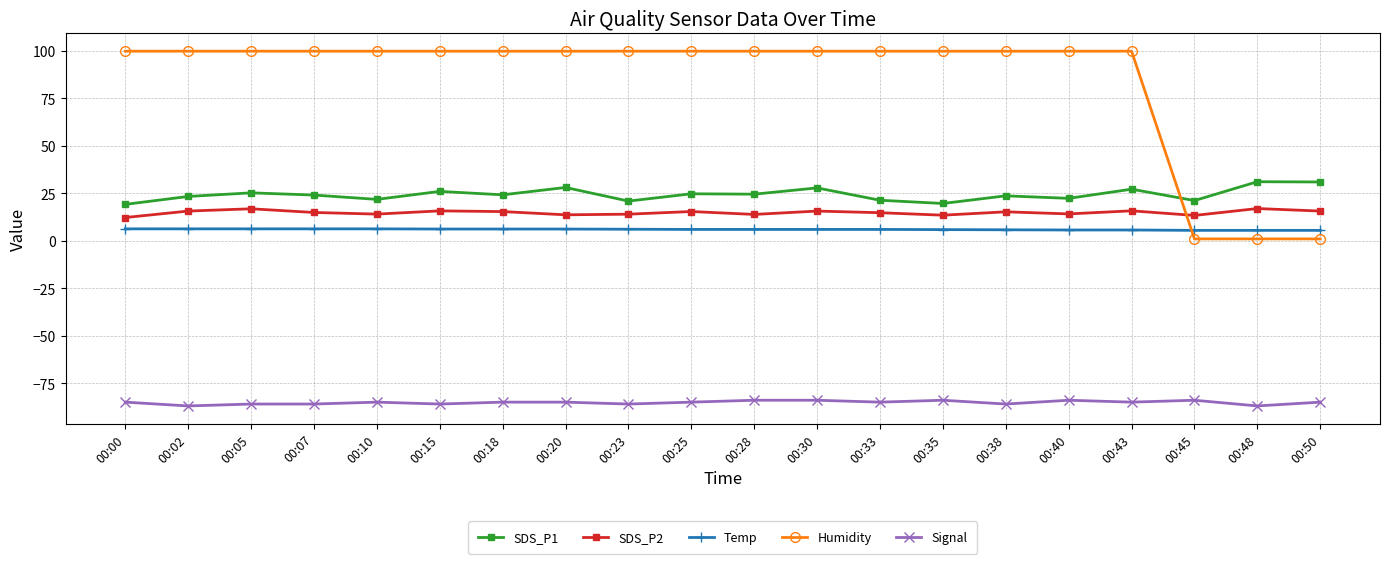

What is the value of the Humidity point at the 2nd from the left?

99.9